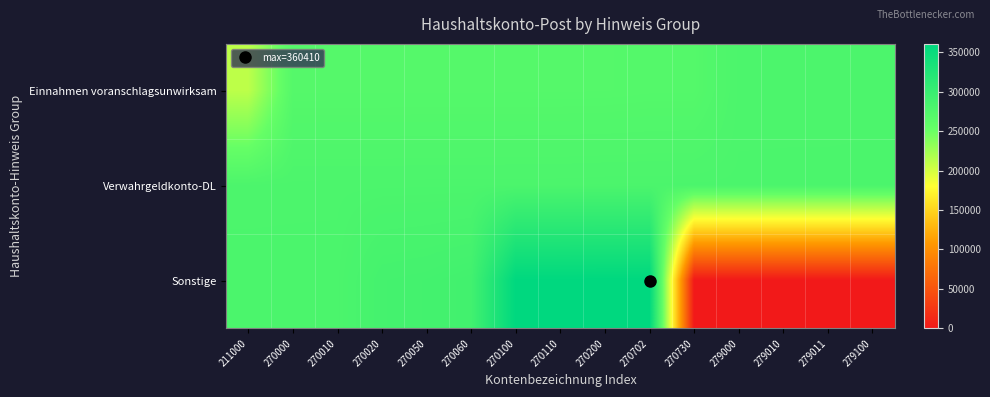

Reading right to left, list all the values displayed in this chart.

Einnahmen voranschlagsunwirksam: 279100=279100	279011=279011	279010=279010	279000=279000	270730=270730	270702=270702	270200=270200	270110=270110	270100=270100	270060=270060	270050=270050	270020=270020	270010=270010	270000=270000	211000=211000
Verwahrgeldkonto-DL: 279100=279800	279011=279760	279010=279750	279000=279710	270730=279700	270702=279610	270200=279600	270110=279410	270100=279400	270060=279310	270050=279300	270020=279210	270010=279200	270000=279160	211000=279150
Sonstige: 279100=0	279011=0	279010=0	279000=0	270730=0	270702=360410	270200=360400	270110=360100	270100=360000	270060=290000	270050=288000	270020=287100	270010=279910	270000=279900	211000=279810